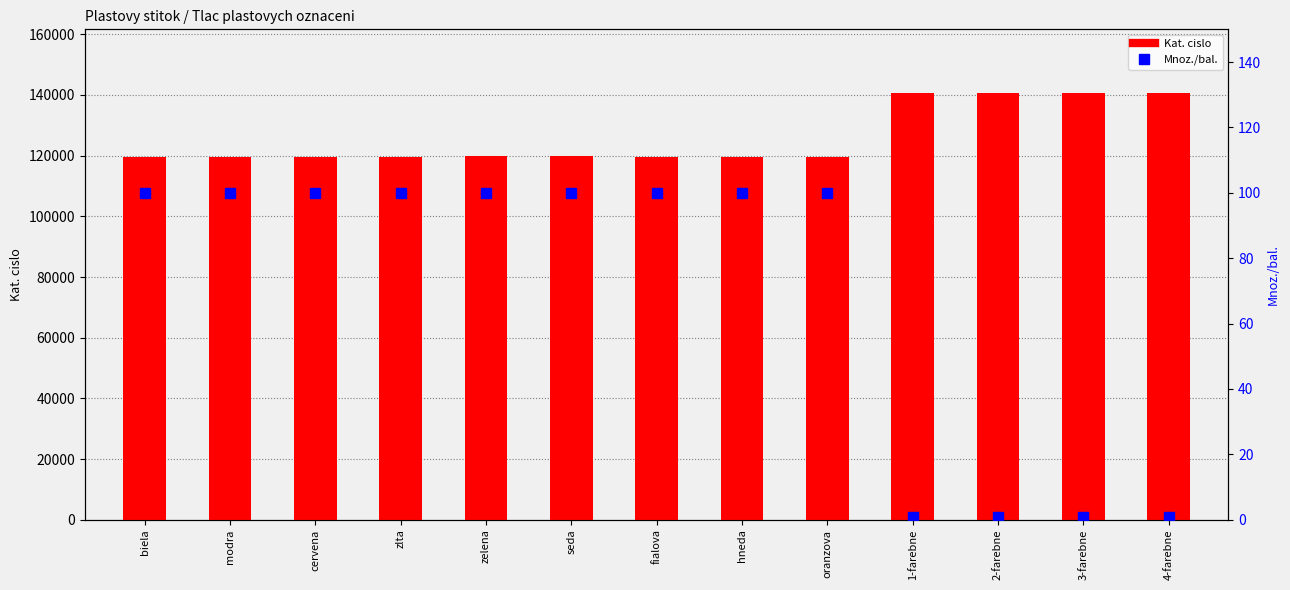

Reading left to right, extract all data points from this chart.

Kat. cislo: 119694	119670	119686	119679	119761	119769	119690	119675	119682	140530	140531	140532	140533
Mnoz./bal.: 100	100	100	100	100	100	100	100	100	1	1	1	1